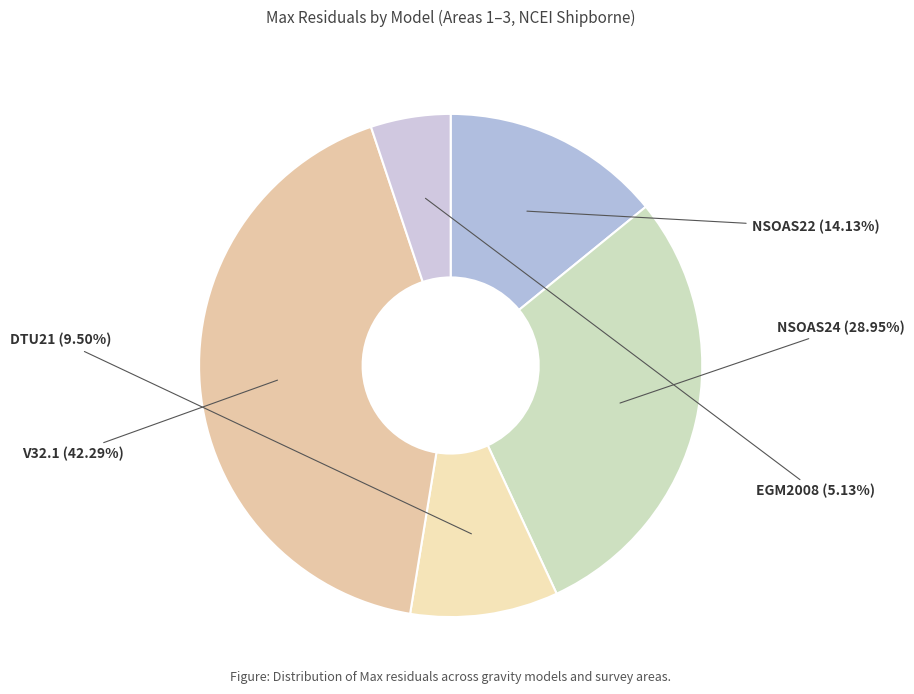

Is EGM2008 the majority of the pie?

No